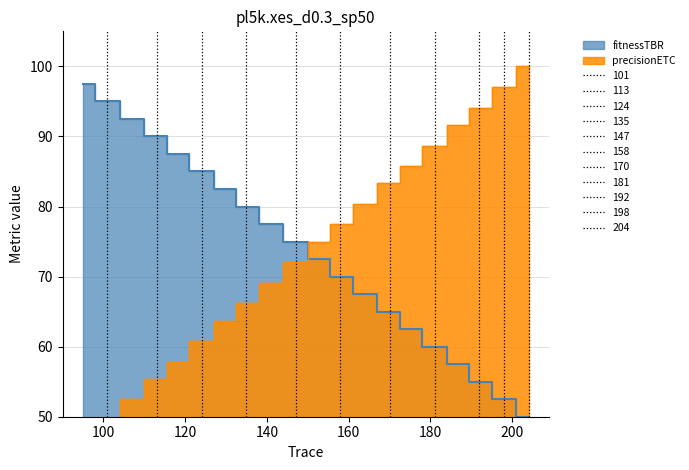

How many data points in precisionETC are above 75?

9